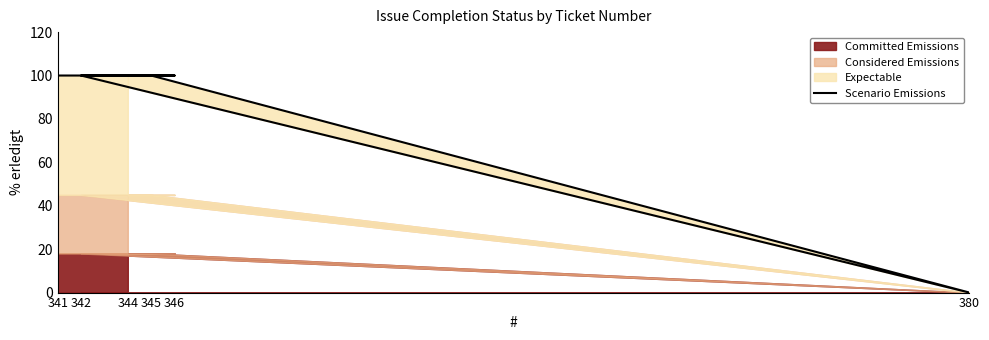

How many points are lower than both their immediate neighbors (excluding endpoints)?

1